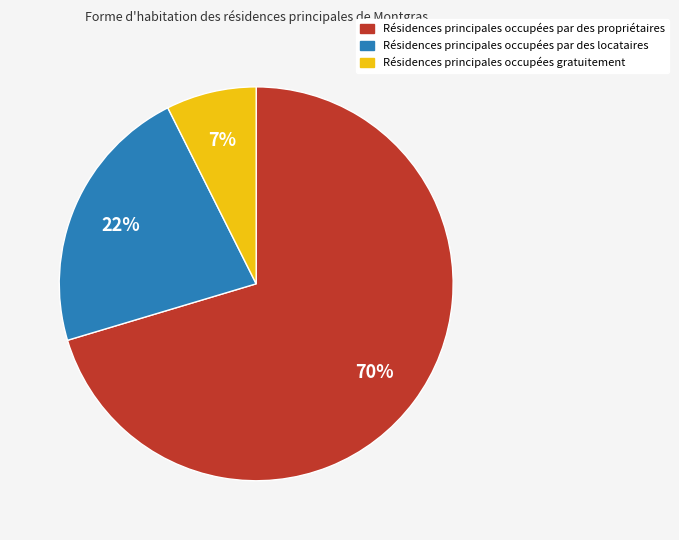

Is there any slice that represents more than half of the pie?

Yes